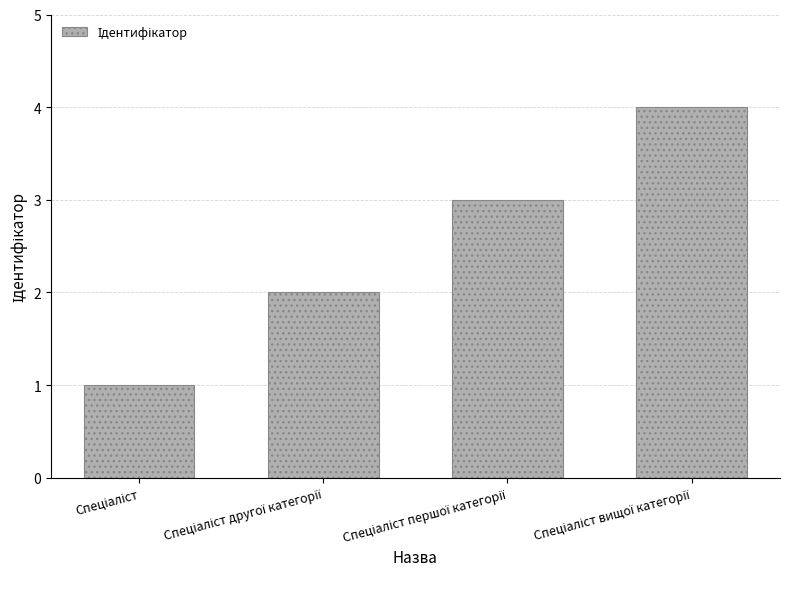

What is the greatest value displayed?

4